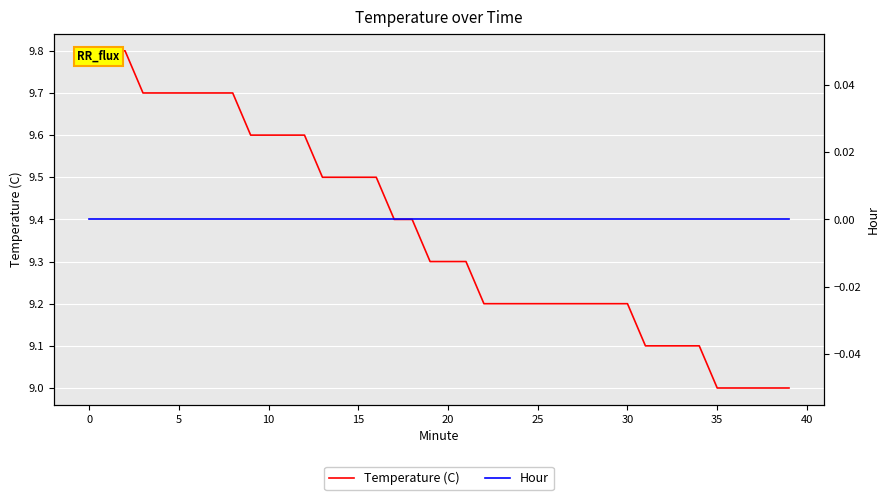

How many Temperature (C) values are between 9 and 10?

40